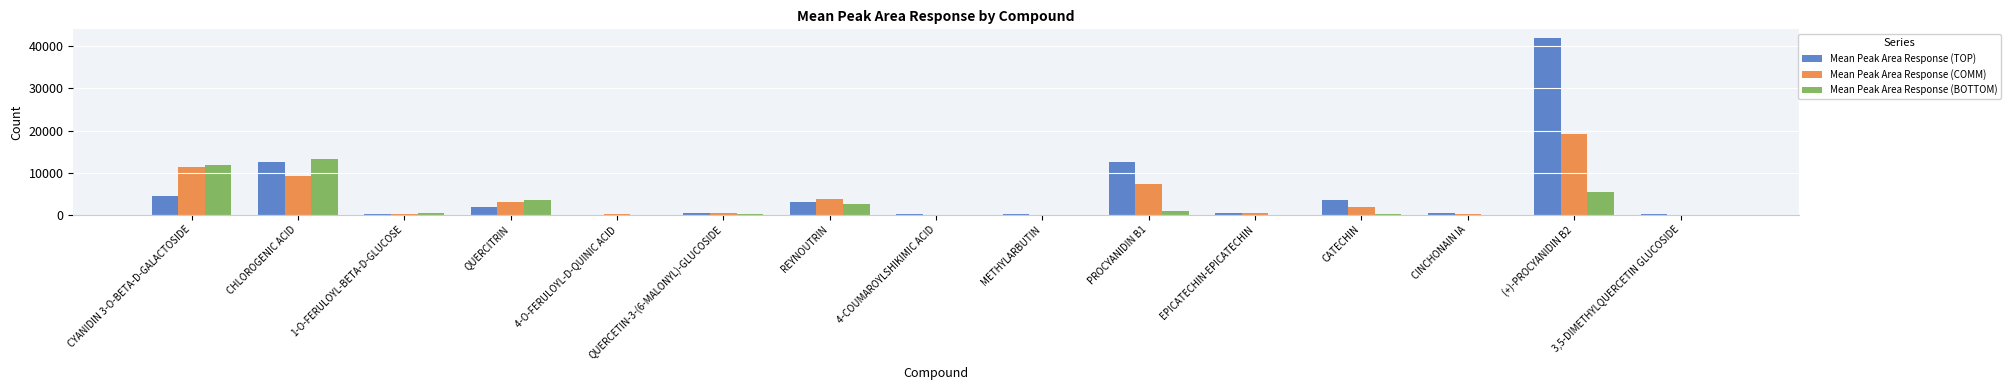

What is the average value of the Mean Peak Area Response (BOTTOM) series?

2522.8